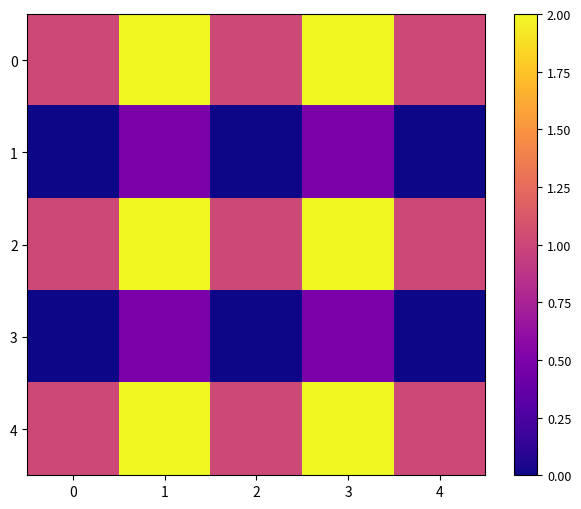

Reading left to right, extract all data points from this chart.

0: 0=1.0	1=2.0	2=1.0	3=2.0	4=1.0
1: 0=0.0	1=0.5	2=0.0	3=0.5	4=0.0
2: 0=1.0	1=2.0	2=1.0	3=2.0	4=1.0
3: 0=0.0	1=0.5	2=0.0	3=0.5	4=0.0
4: 0=1.0	1=2.0	2=1.0	3=2.0	4=1.0